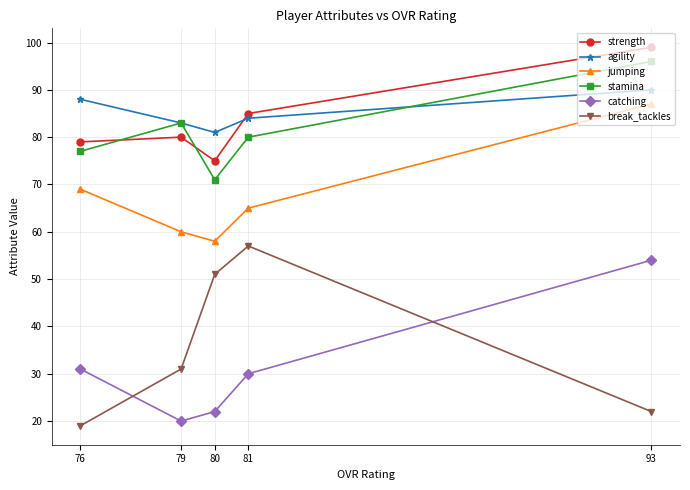

True or false: break_tackles and agility intersect in this chart.

False